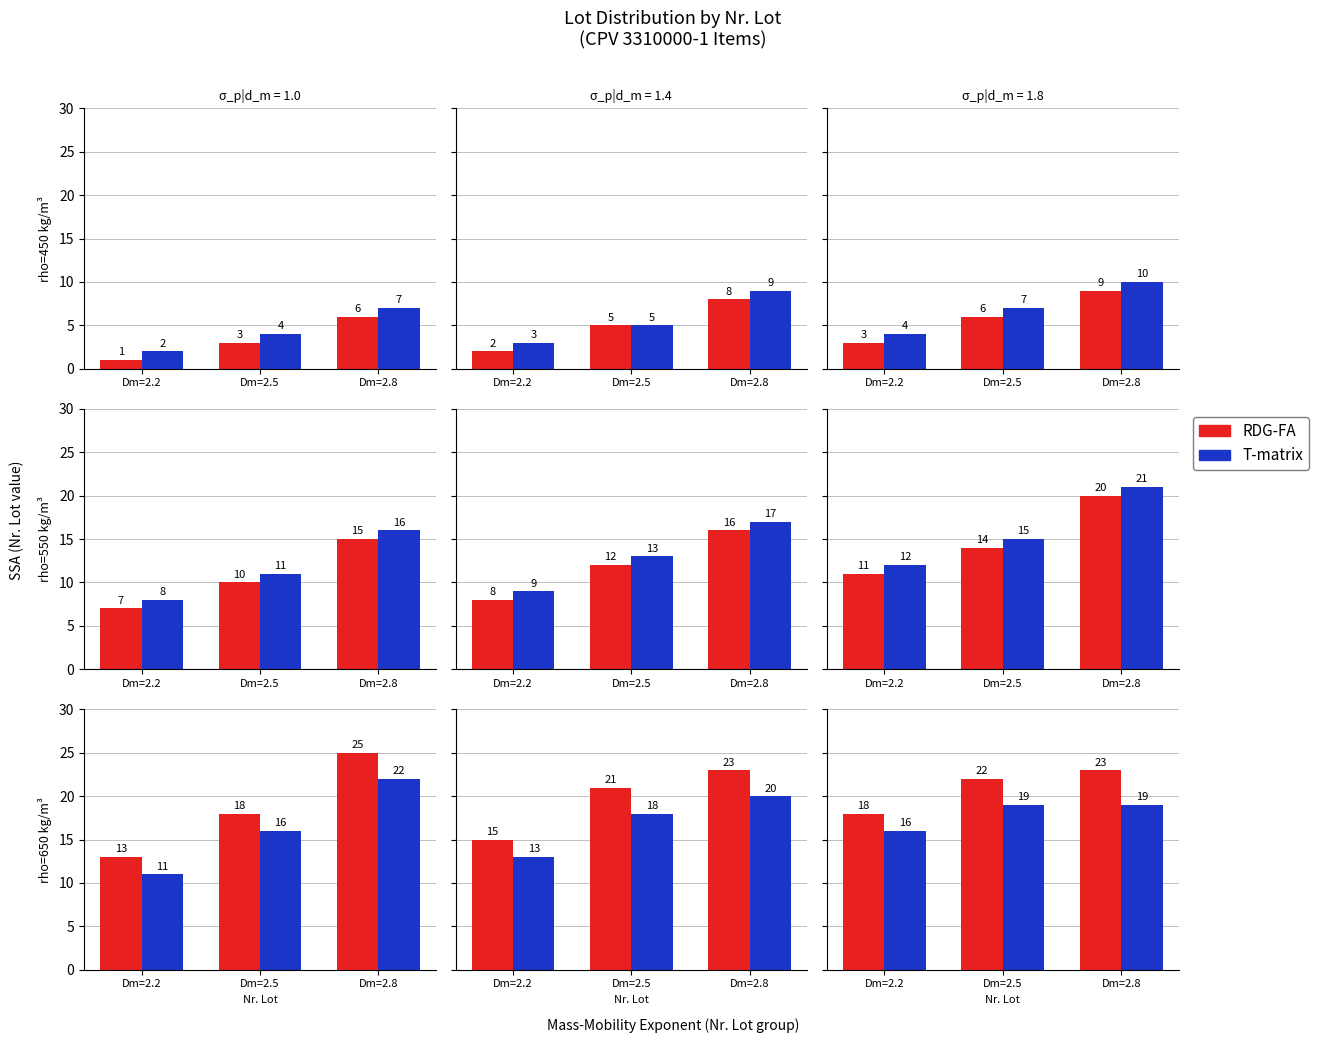

List the series in order of their overall mean, highest first.

RDG-FA, T-matrix